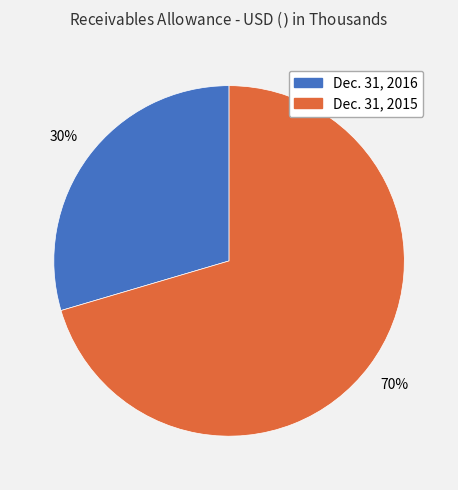

Between Dec. 31, 2015 and Dec. 31, 2016, which is larger?

Dec. 31, 2015